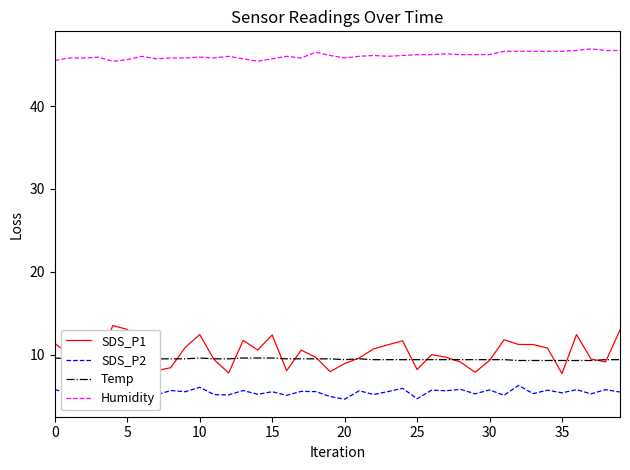

True or false: SDS_P2 and SDS_P1 intersect in this chart.

False